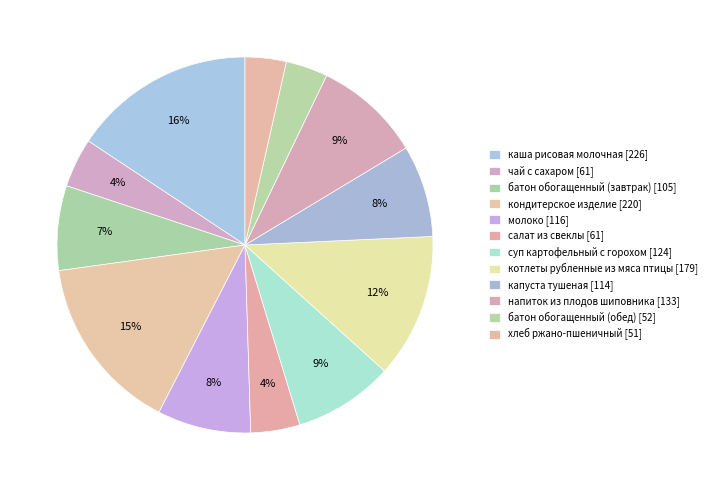

Is there a majority slice in this chart?

No